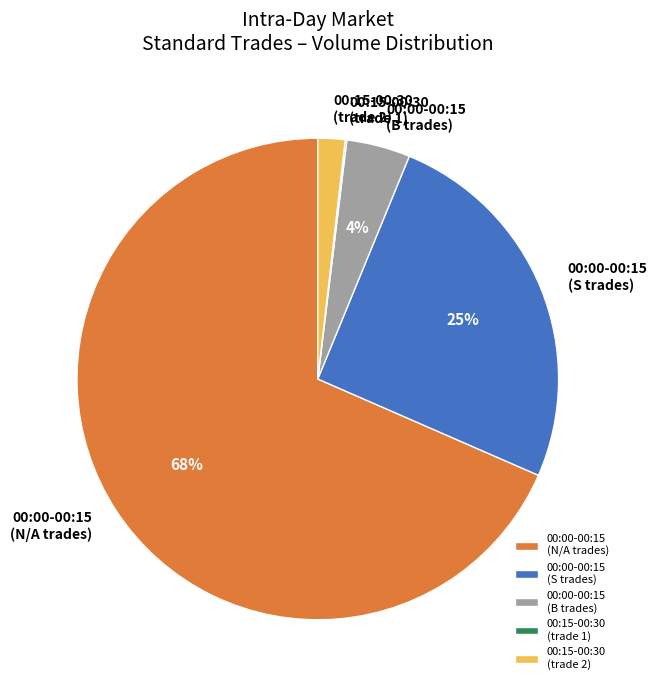

Approximately how many times larger is the value at 00:00-00:15 (N/A trades) compared to 00:00-00:15 (S trades)?

2.7